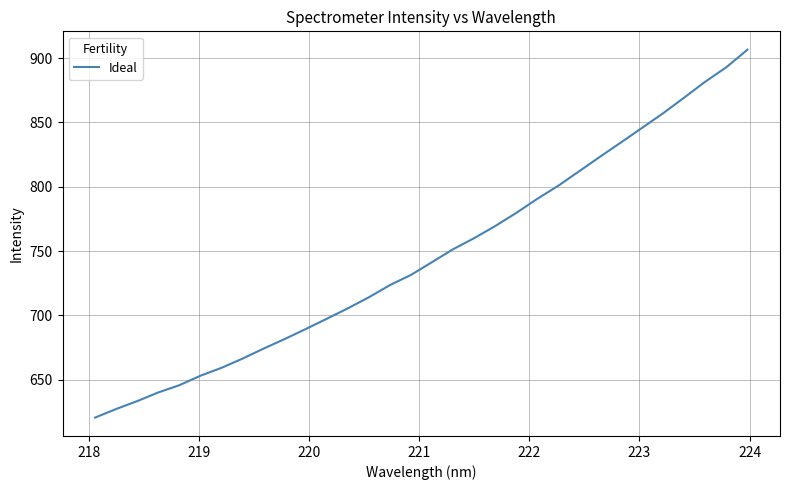

What is the maximum value shown in the chart?

906.6